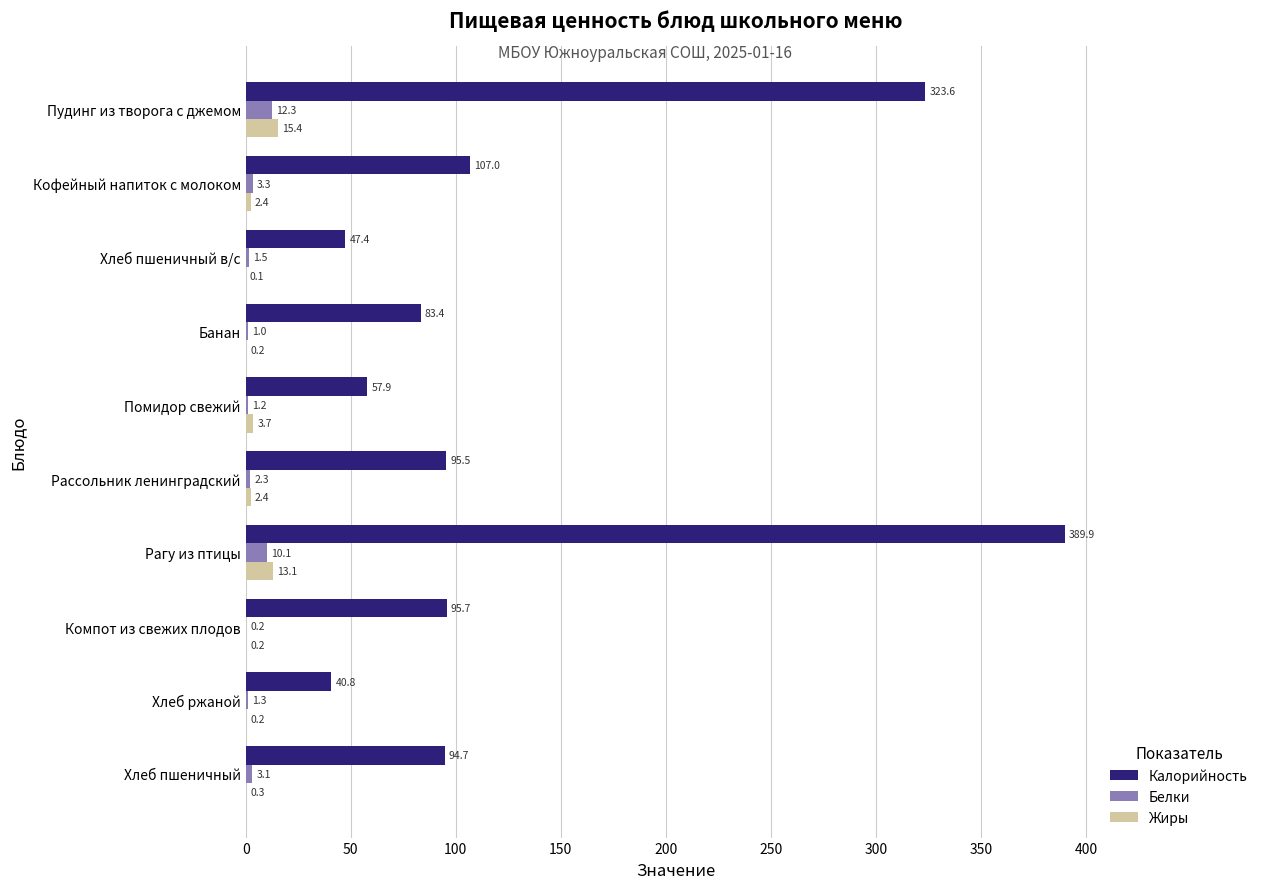

What is the sum of the Белки values at Хлеб пшеничный and Кофейный напиток с молоком?

6.4